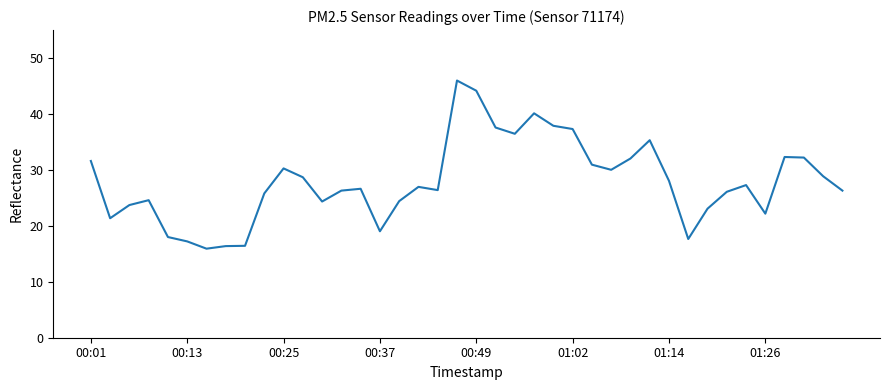

What is the maximum value shown in the chart?

46.0